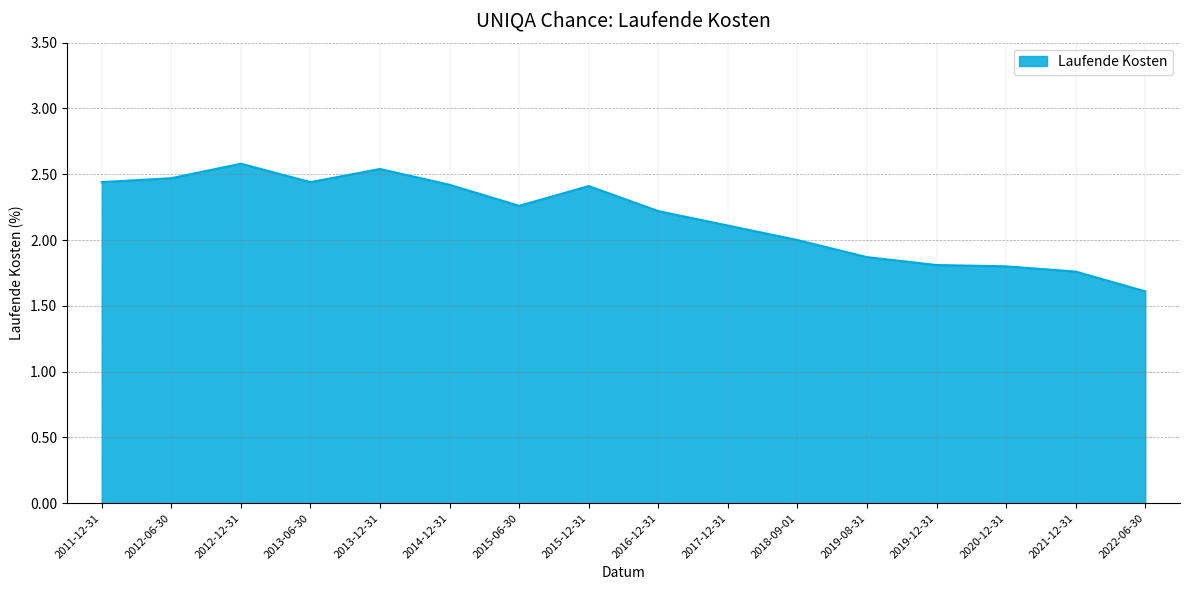

Between 2016-12-31 and 2012-12-31, which is larger?

2012-12-31